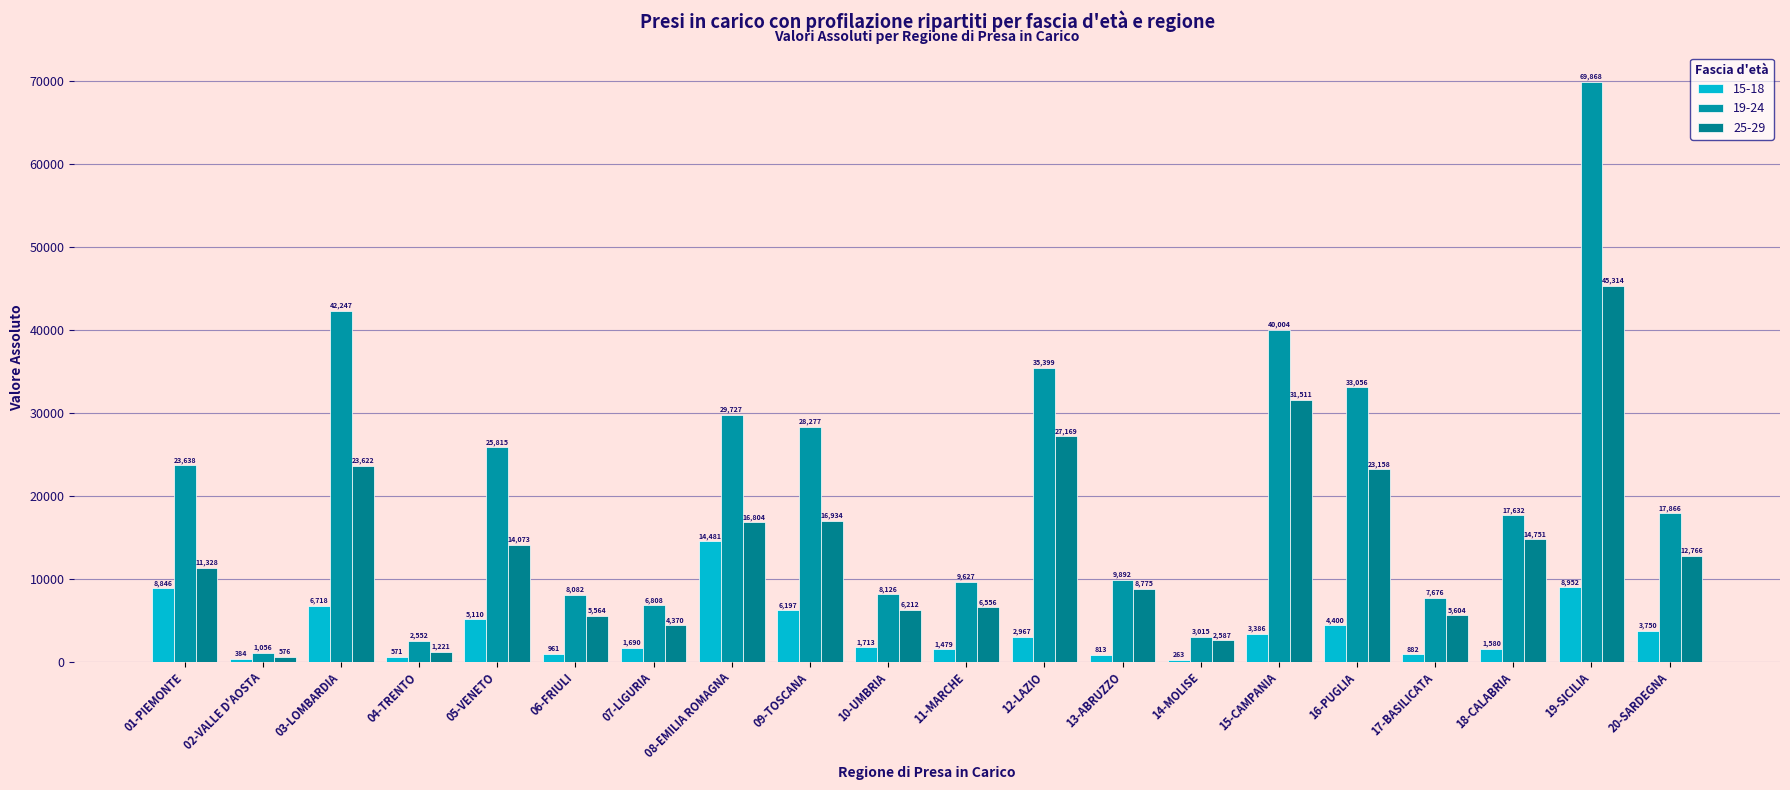

What is the difference between the maximum and minimum values in the 15-18 series?

14218